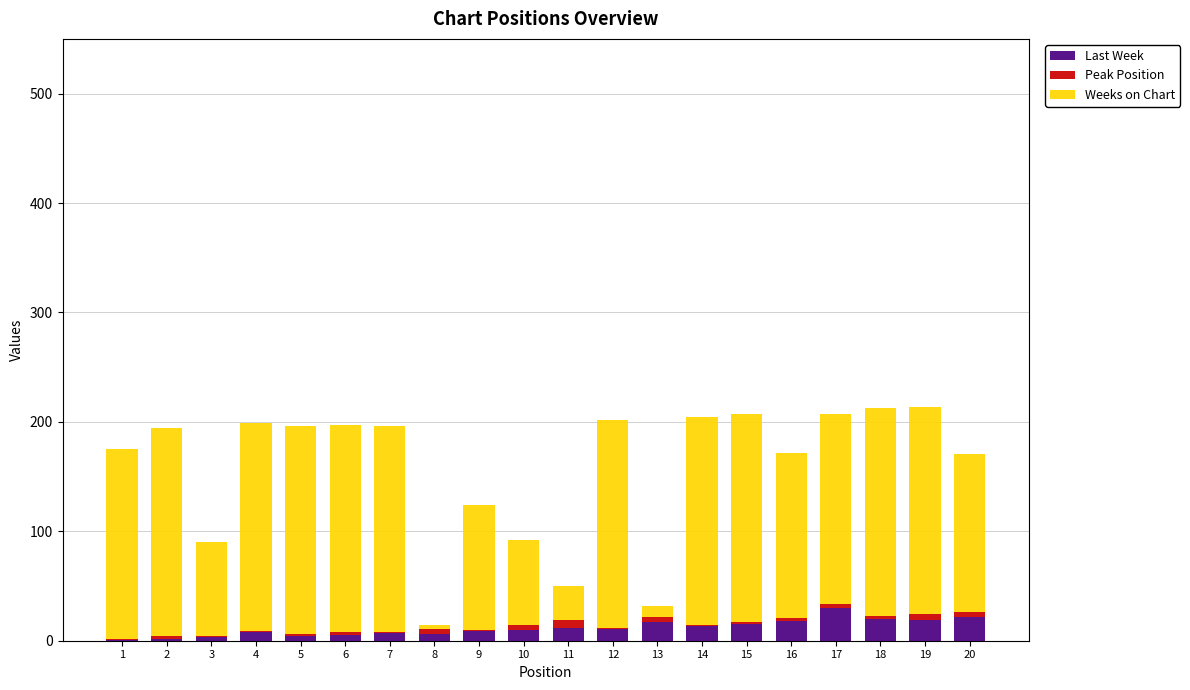

The value of Last Week at 16 is 18. True or false?

True